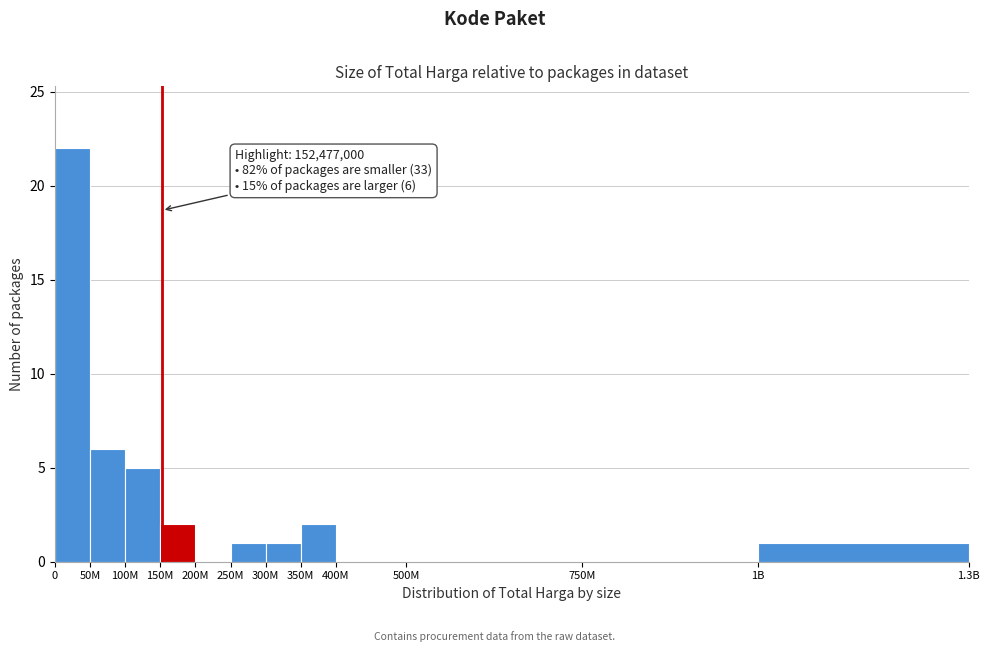

Reading left to right, extract all data points from this chart.

0=22	50M=6	100M=5	150M=2	200M=0	250M=1	300M=1	350M=2	400M=0	500M=0	750M=0	1B=1